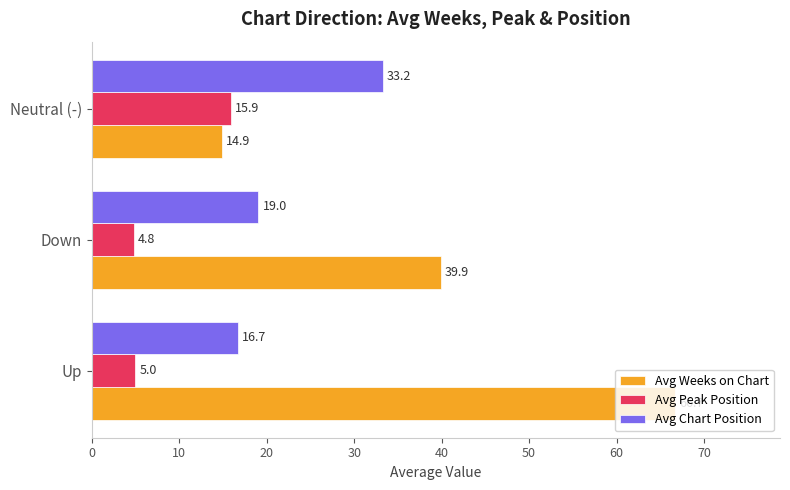

Which series has the widest spread of values?

Avg Weeks on Chart